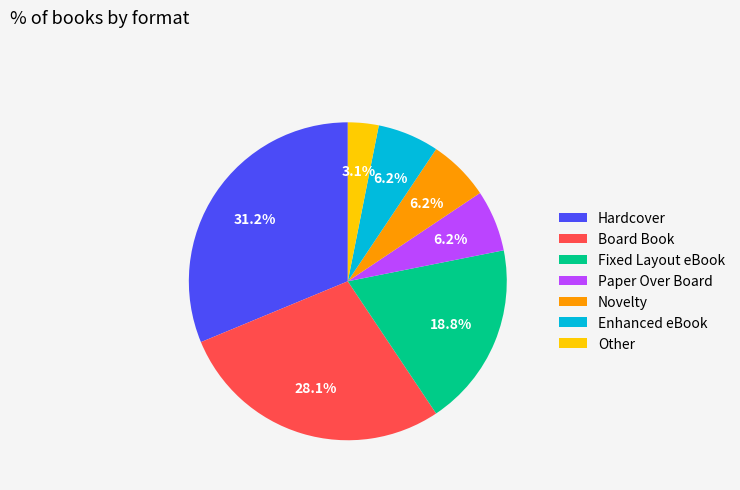

Is there any slice that represents more than half of the pie?

No